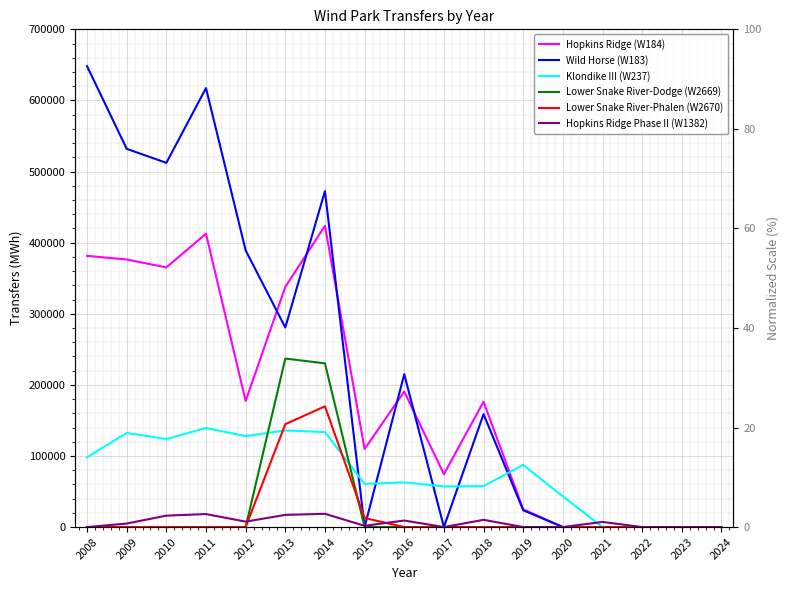

In Hopkins Ridge Phase II (W1382), how many points are higher than both neighbors (excluding endpoints)?

5